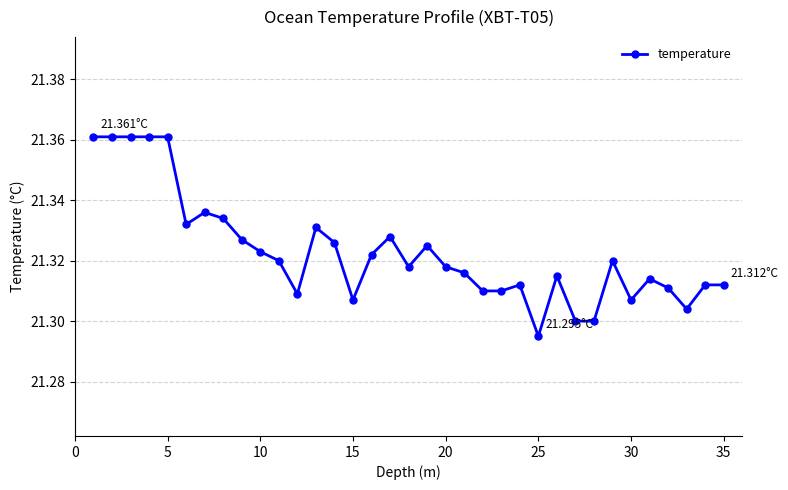

True or false: there are more than 2 points higher than both neighbors.

True